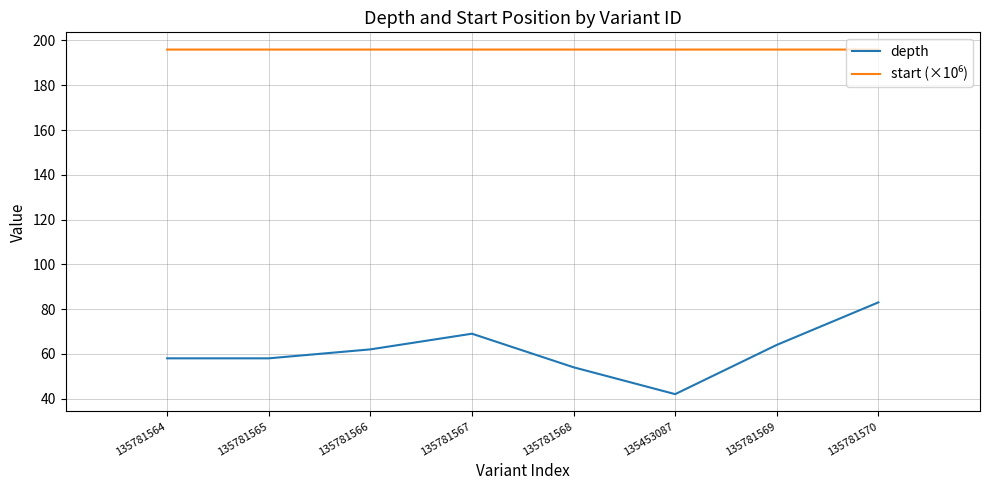

How many lines are shown in the chart?

2